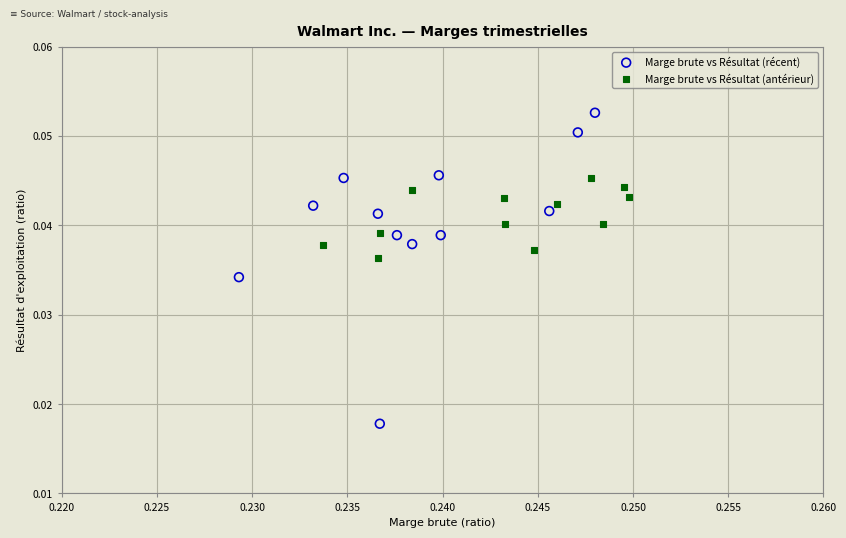

Which series contains the lowest Y value?

Marge brute vs Résultat (récent)